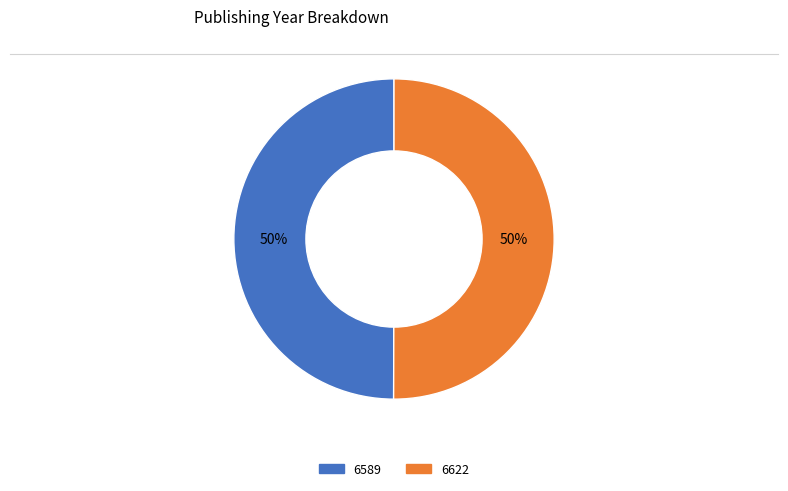

To the nearest percent, what is the average slice percentage?

50%